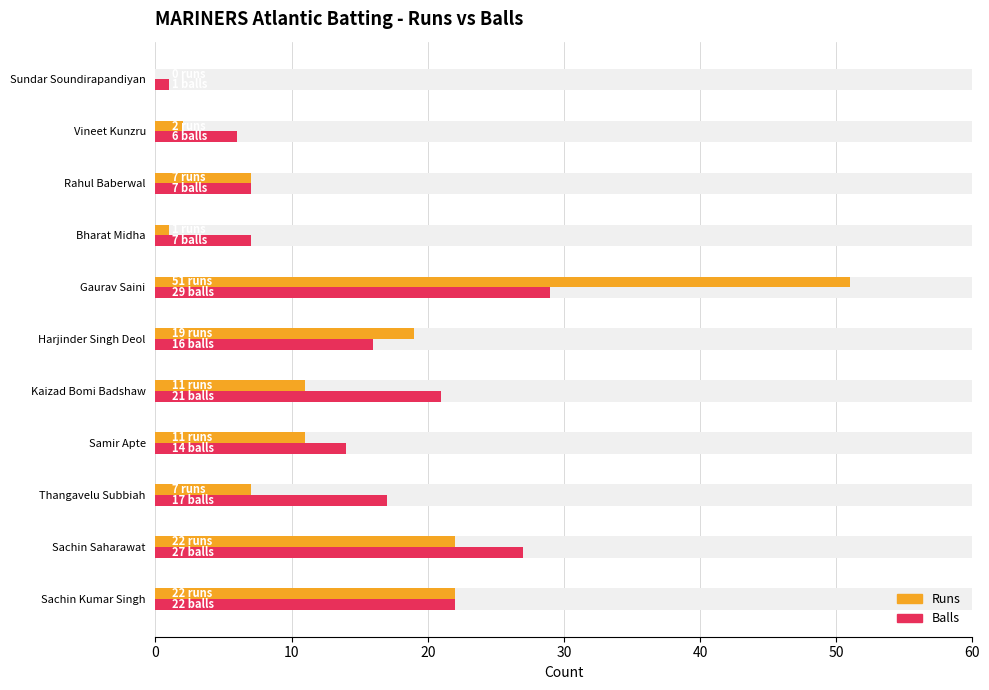

At how many categories does at least one series exceed 18?

5